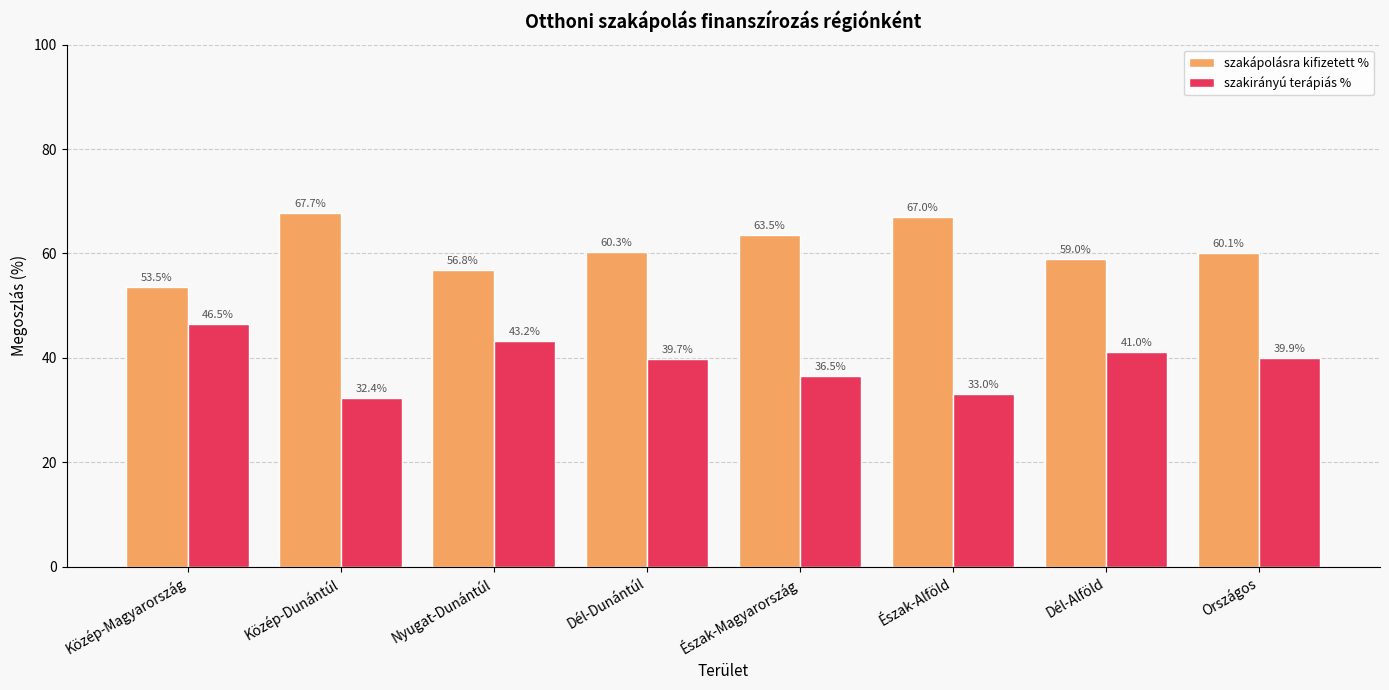

At how many categories does at least one series exceed 59?

5